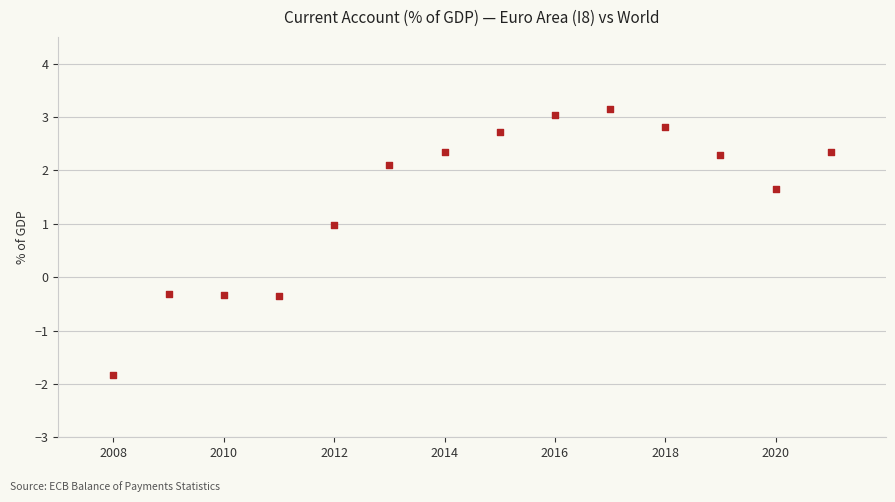

What is the range of X values (max minus min)?

13.0